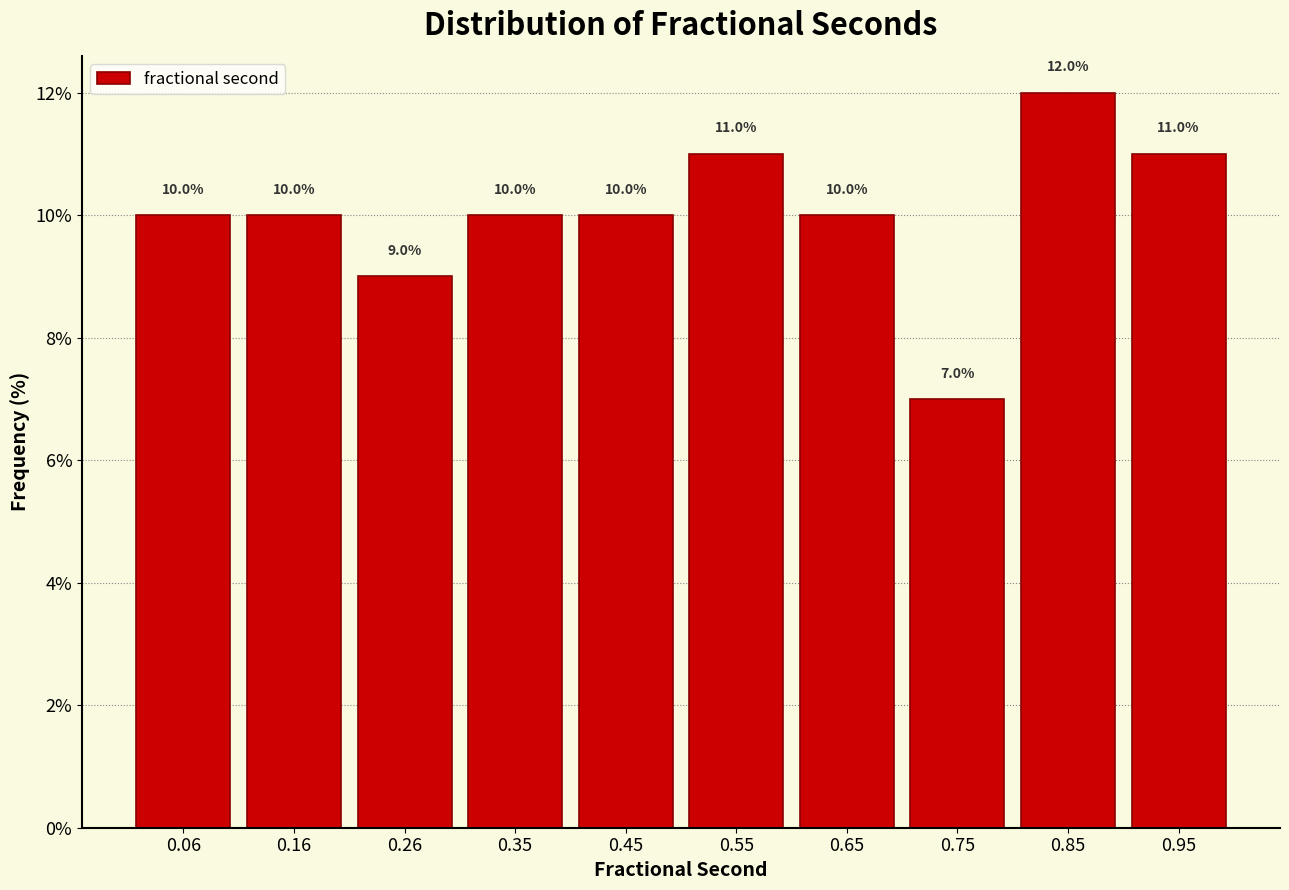

Which range on the x-axis has the tallest bar?

0.80 to 0.90